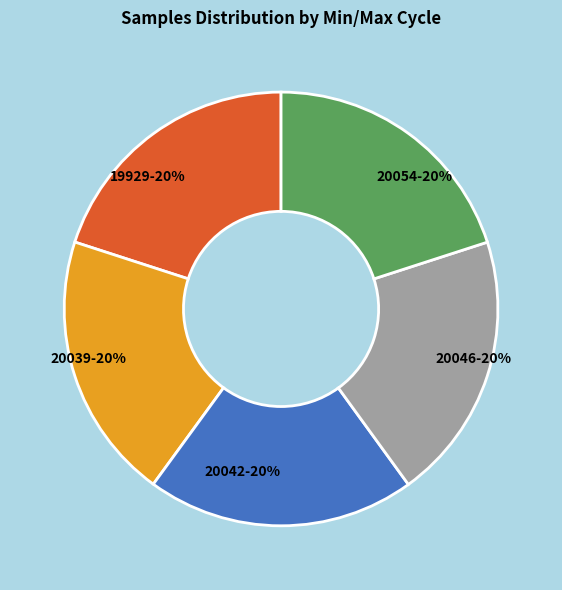

True or false: 20054 accounts for 27% of the total.

False